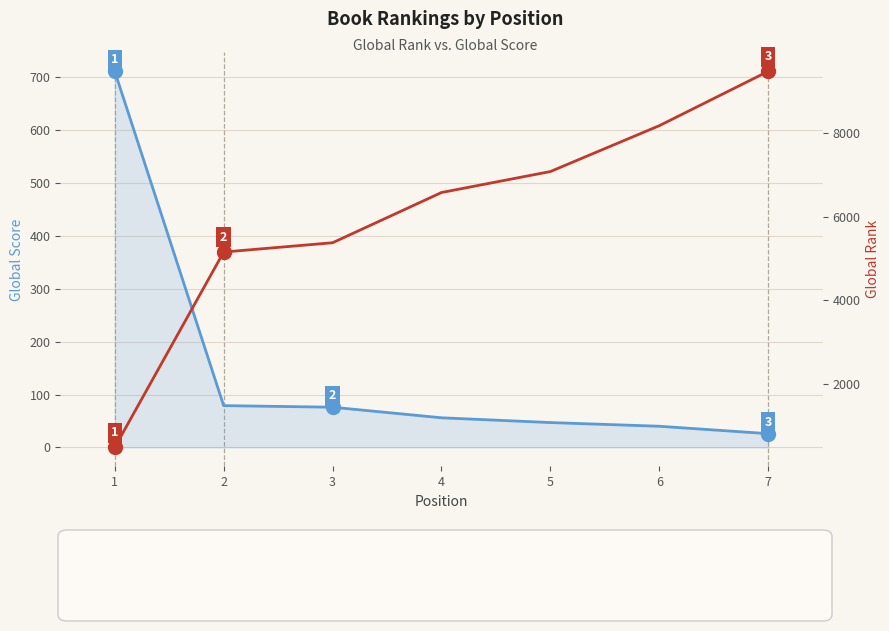

List the labels in order of Global Rank (Price-style) value, smallest first.

1, 2, 3, 4, 5, 6, 7